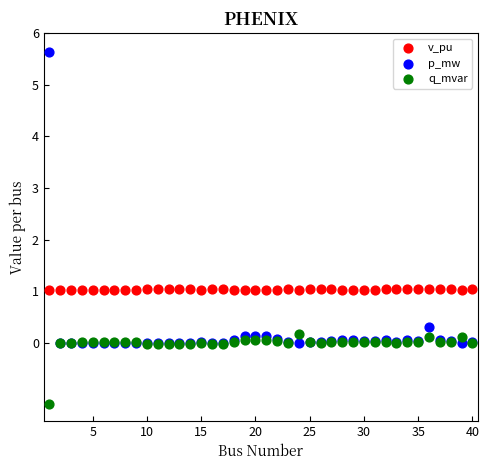

Which series has the largest Y range (max minus min)?

p_mw